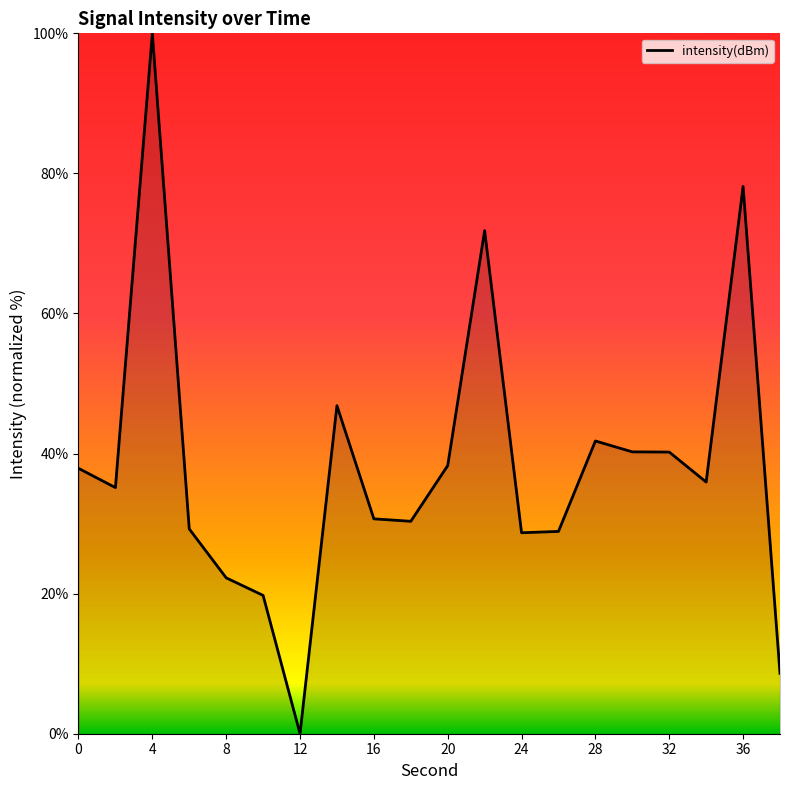

What is the difference between the maximum and minimum values?

100.0